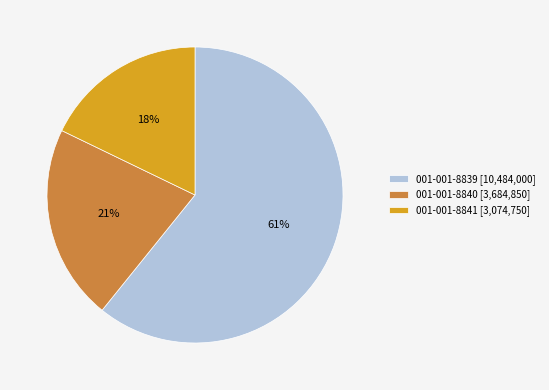

How many segments does this pie chart have?

3